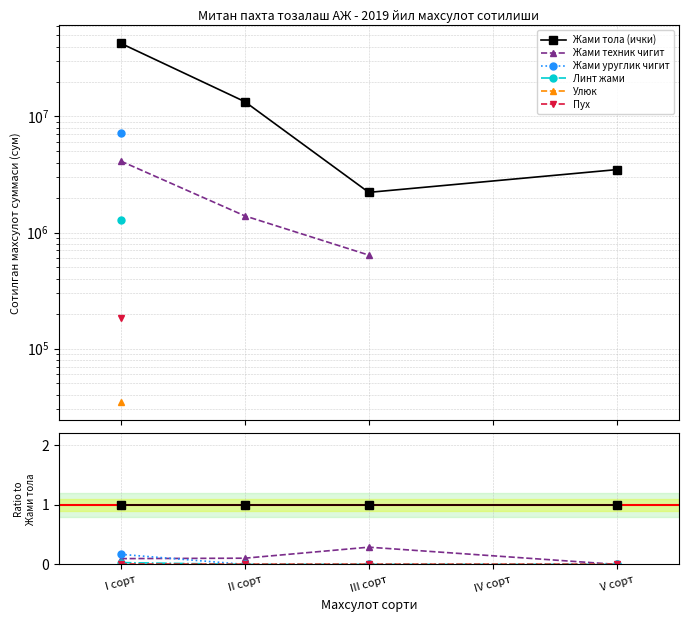

True or false: Пух has a value of 0.0 at III сорт.

True